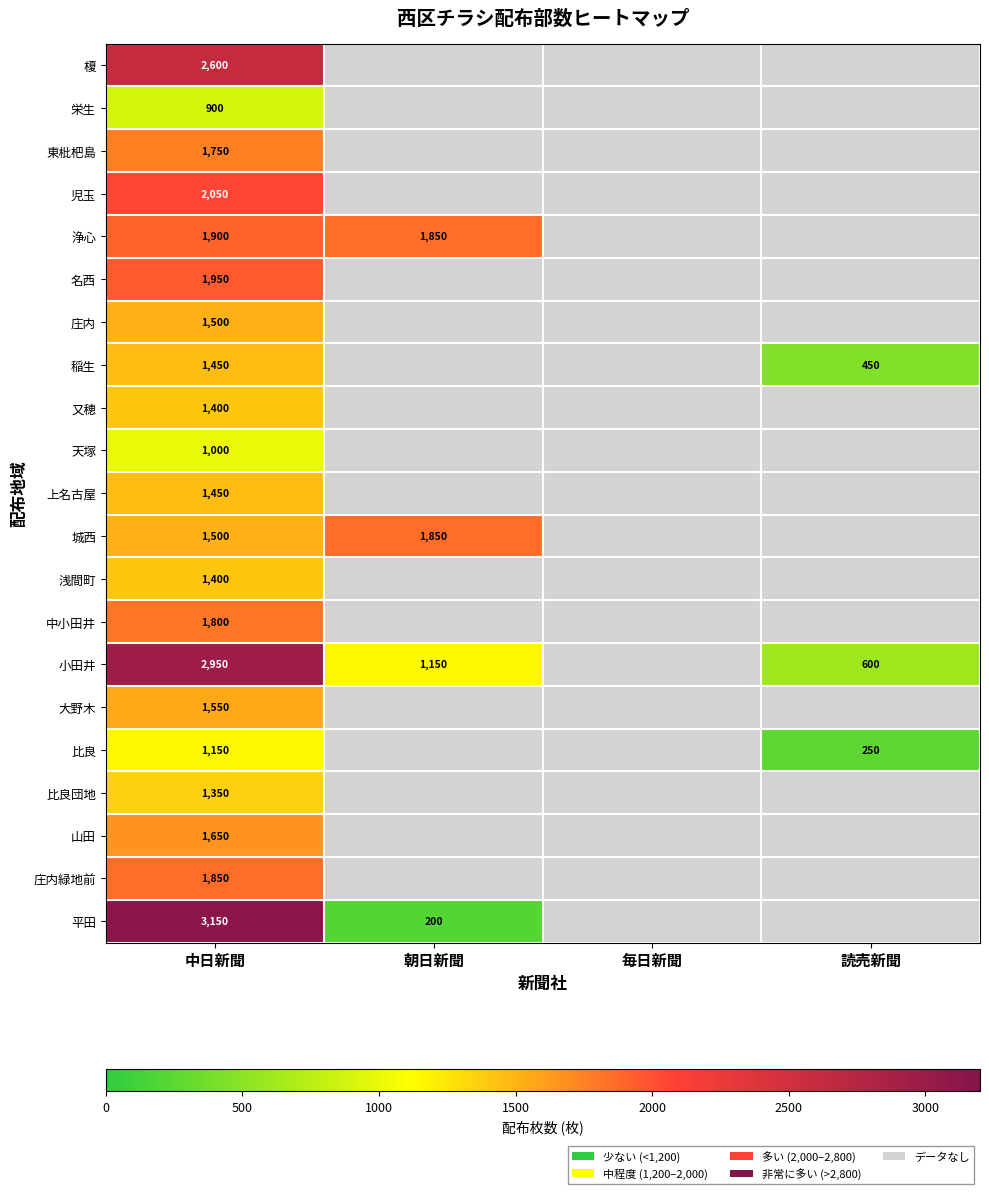

What is the lowest value of the 小田井 series?

600.0